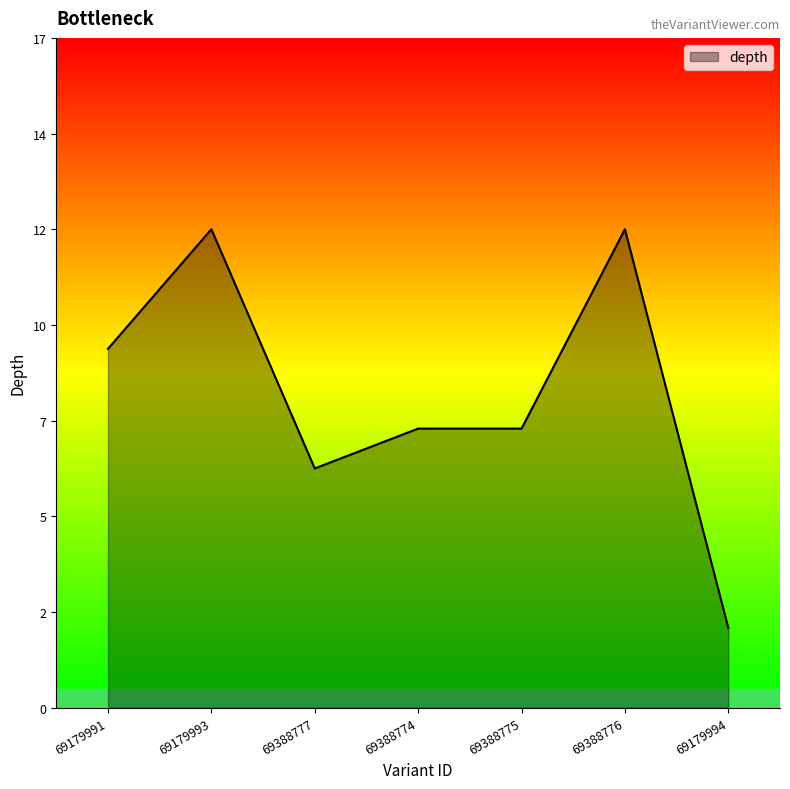

Where is the first local minimum?

69388777